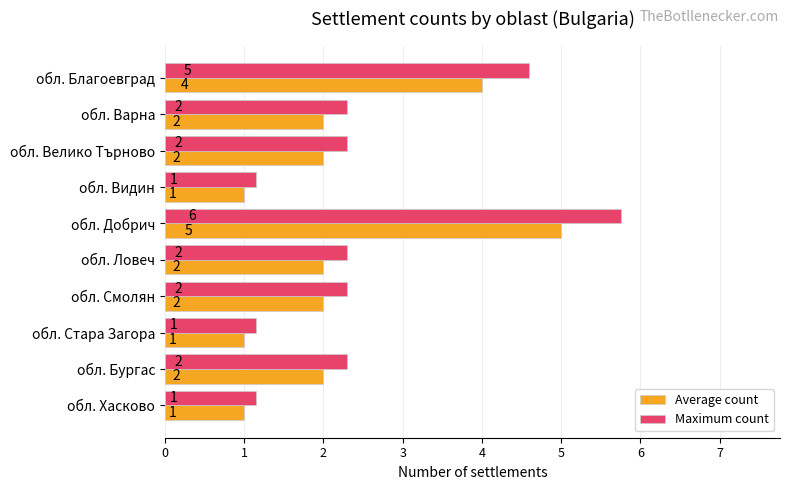

What are all the series names shown in the legend?

Average count, Maximum count